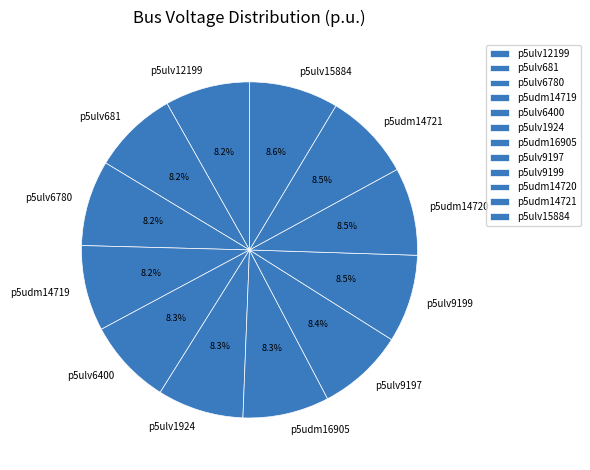

Is p5udm14720 the majority of the pie?

No